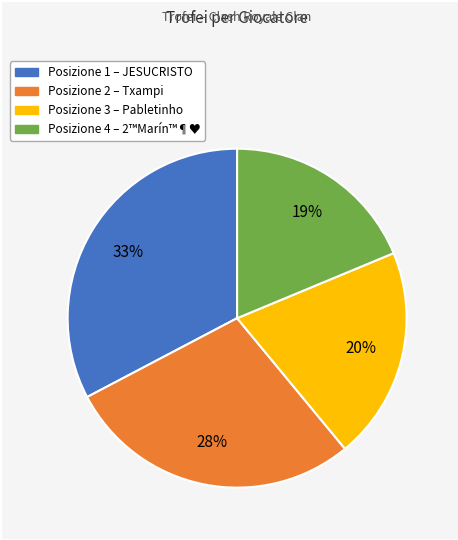

To the nearest percent, what is the average slice percentage?

25%